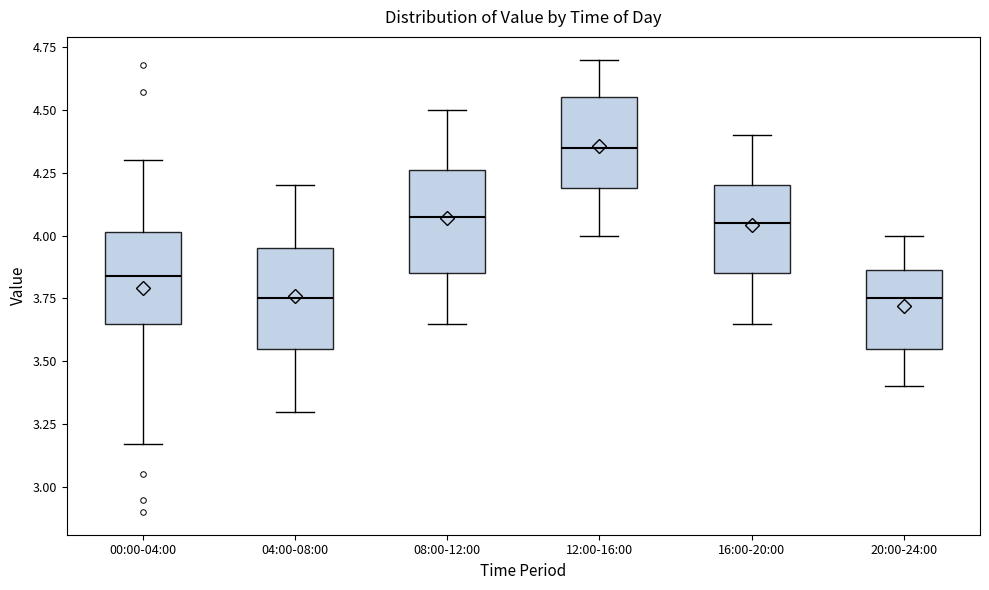

Reading left to right, read every box against the y-axis: the position of its median line, the range the box covers, and the ends of its whiskers. The values are not printed on the chart, so give them approximately, as read against the axis.

00:00-04:00: median 3.85, box 3.65 to 4.00, whiskers 3.15 to 4.30
04:00-08:00: median 3.75, box 3.55 to 3.95, whiskers 3.30 to 4.20
08:00-12:00: median 4.10, box 3.85 to 4.25, whiskers 3.65 to 4.50
12:00-16:00: median 4.35, box 4.20 to 4.55, whiskers 4.00 to 4.70
16:00-20:00: median 4.05, box 3.85 to 4.20, whiskers 3.65 to 4.40
20:00-24:00: median 3.75, box 3.55 to 3.85, whiskers 3.40 to 4.00